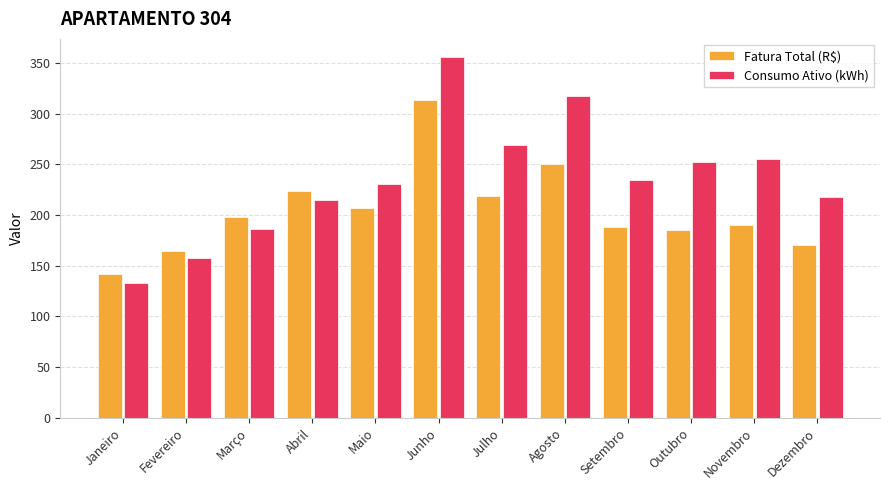

Between Maio and Dezembro, which series saw the biggest shift?

Fatura Total (R$)